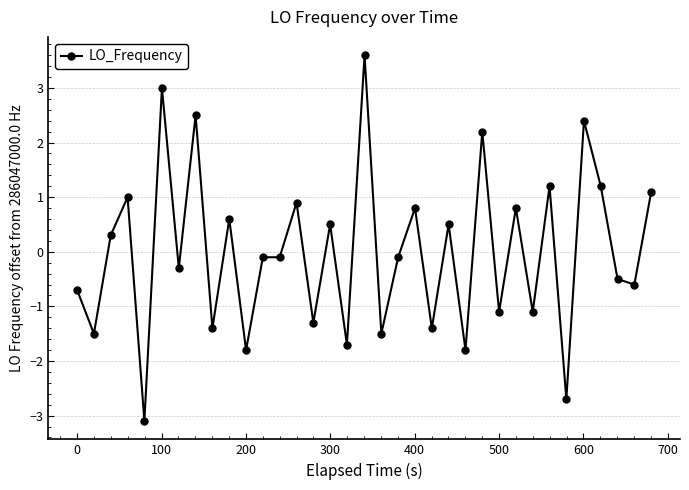

What is the difference between the maximum and minimum values?

6.7